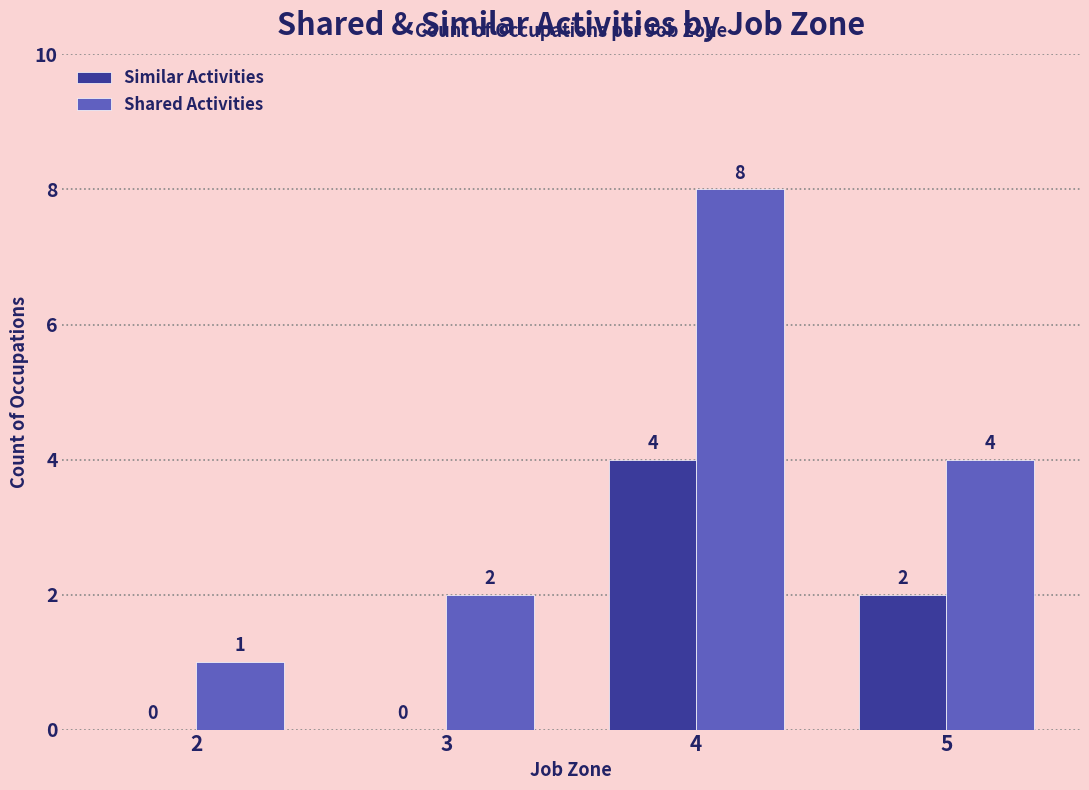

What is the sum of all Shared Activities values?

15